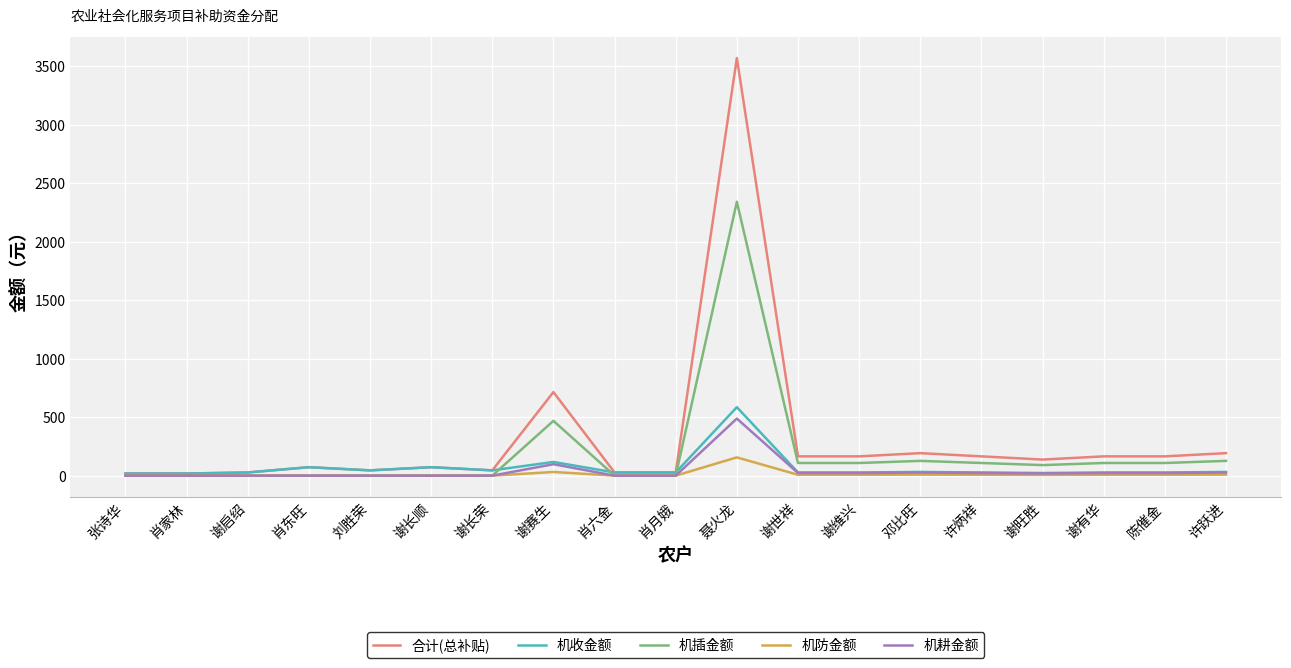

At which category is the sum across all series the highest?

聂火龙